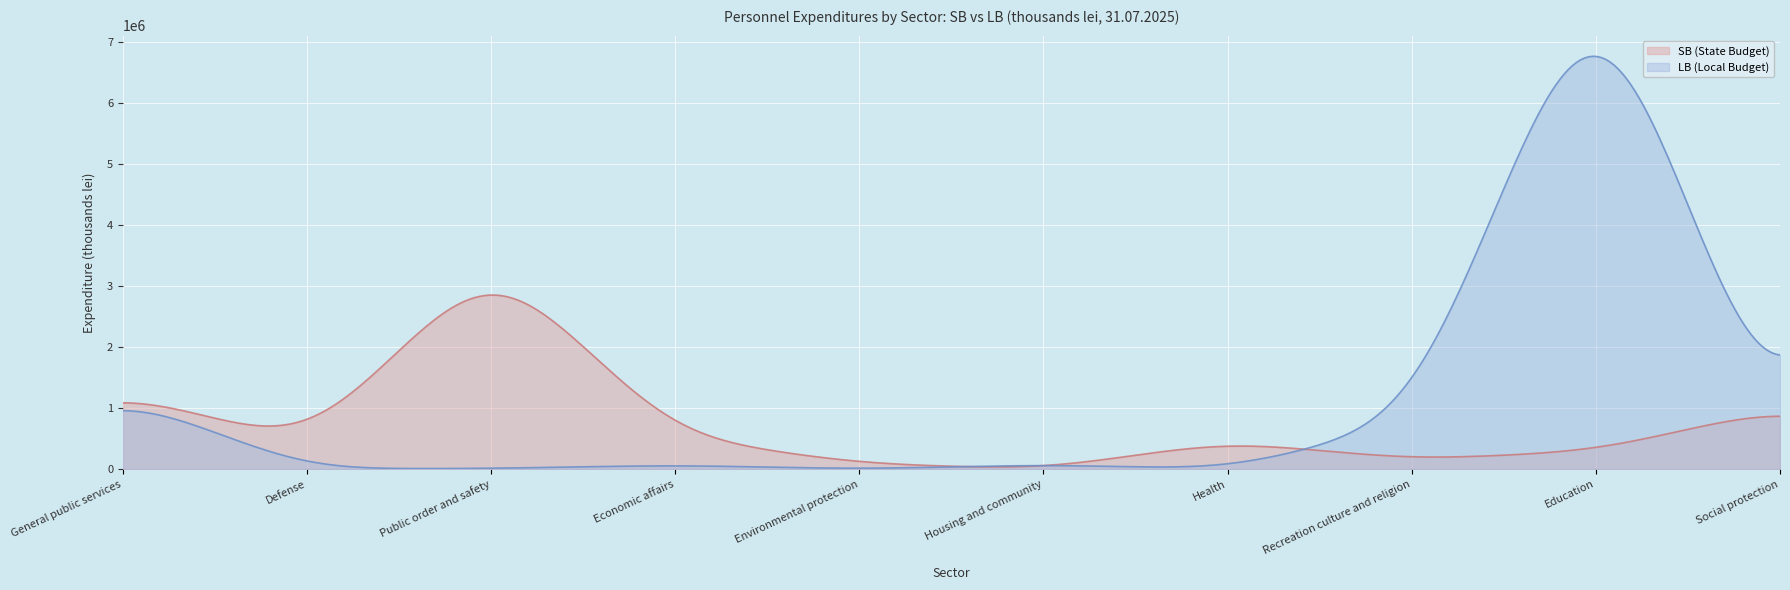

Which series has the widest spread of values?

LB (Local Budget)